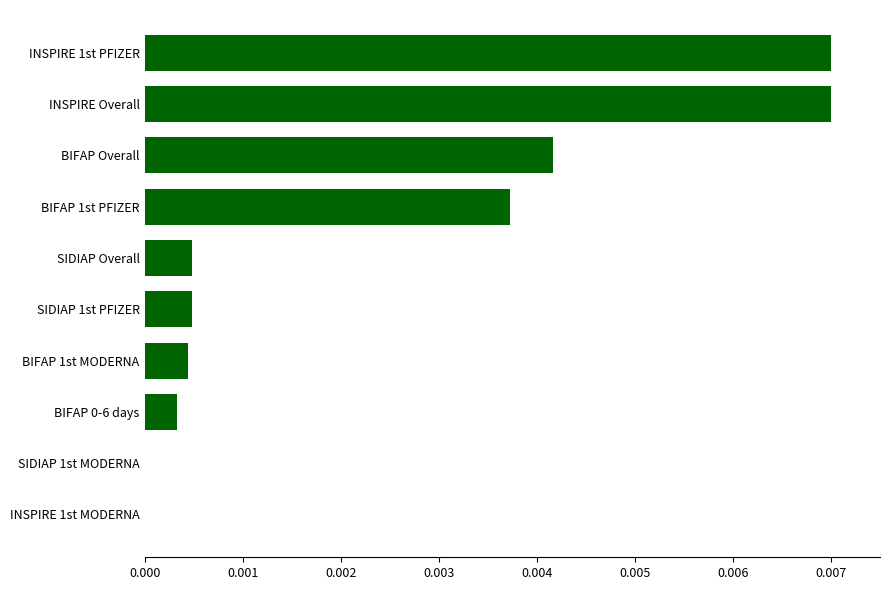

Does the chart contain stacked bars?

No